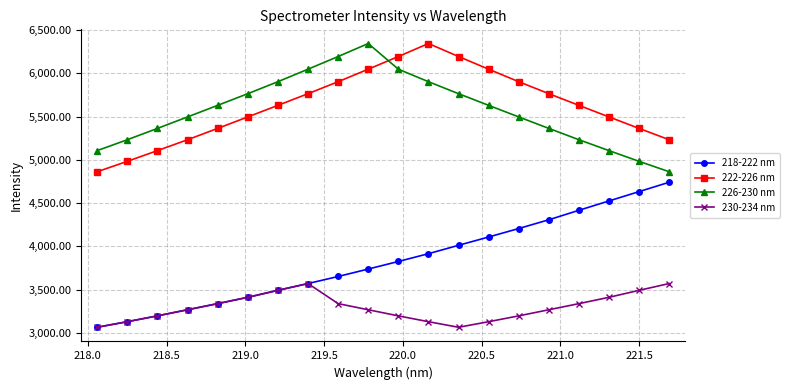

Which series has the largest range (max minus min)?

218-222 nm